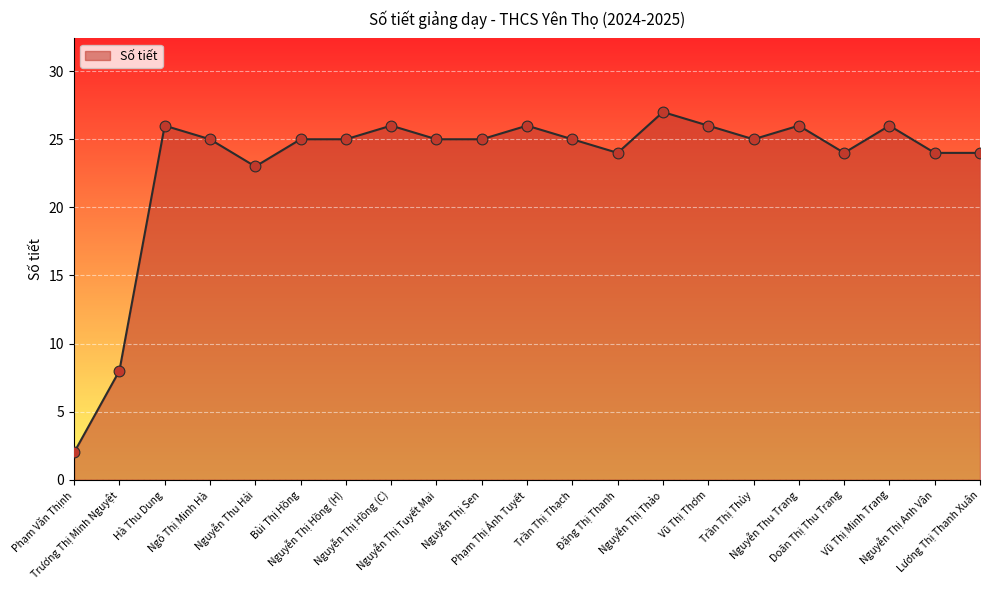

Between Nguyễn Thị Sen and Vũ Thị Thơm, which is larger?

Vũ Thị Thơm